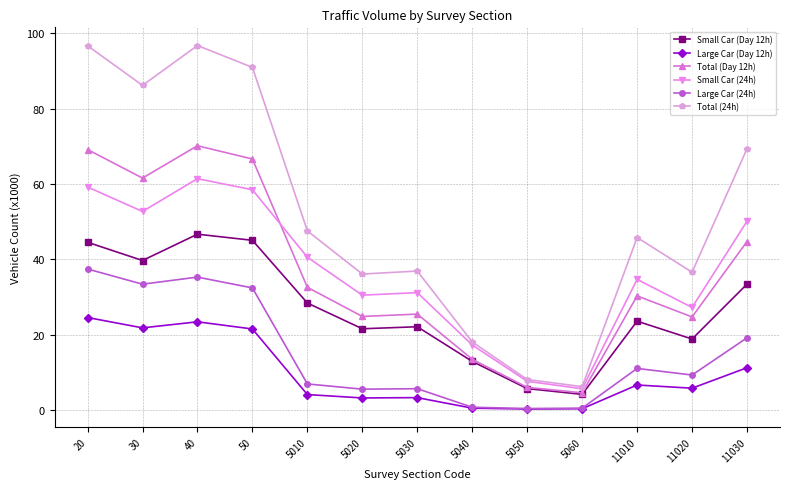

What is the approximate value of Large Car (Day 12h) at 40?

23.5